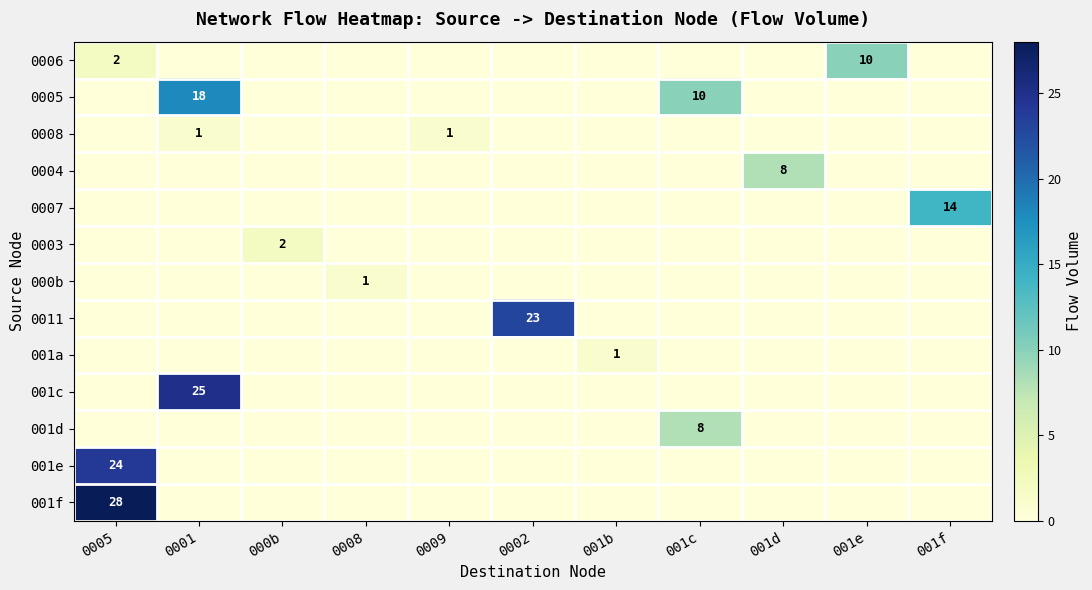

The 0006 series shows 6 at 001e. True or false?

False